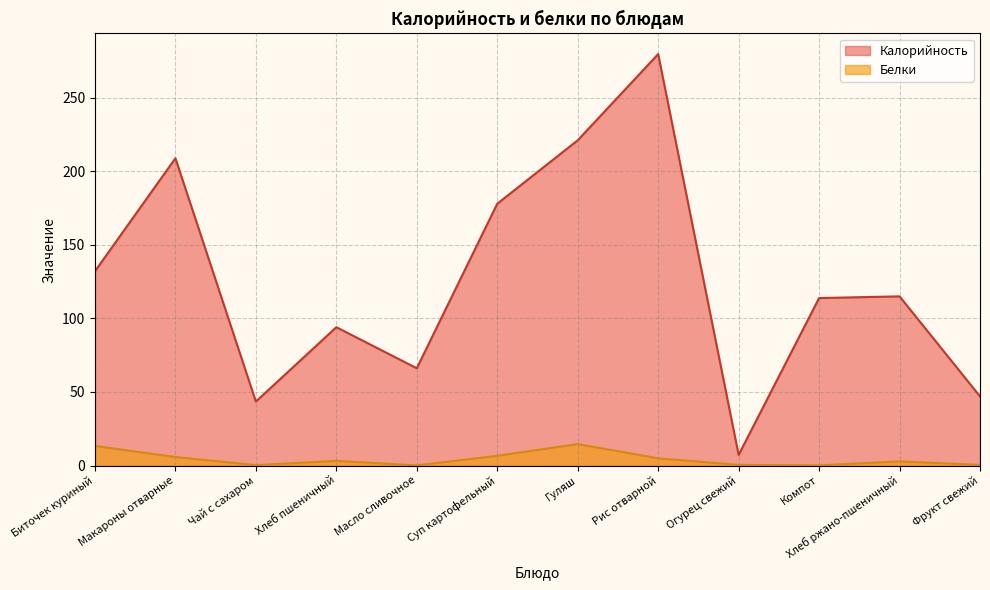

Is it true that Калорийность (line) equals 132.0 at Биточек куриный?

True